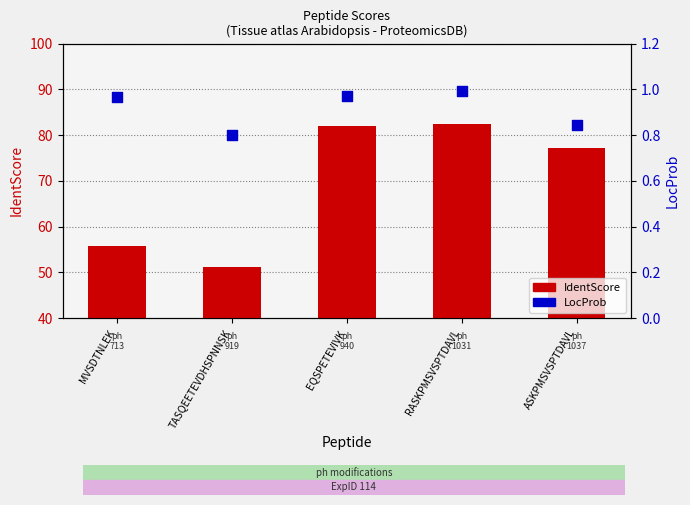

Which series reaches the minimum Y coordinate?

LocProb